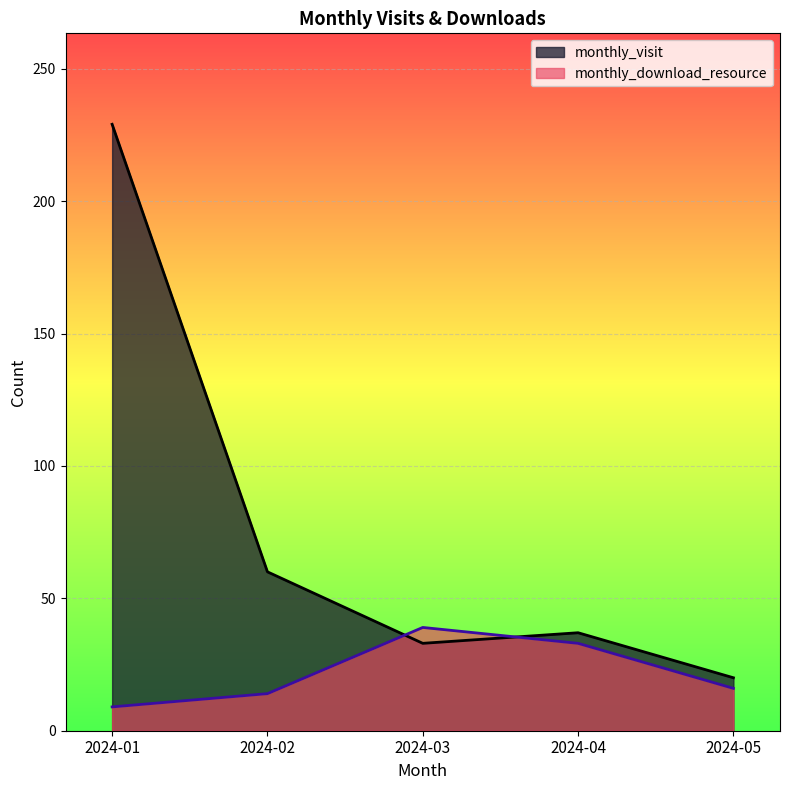

How many data points does each series have?

5